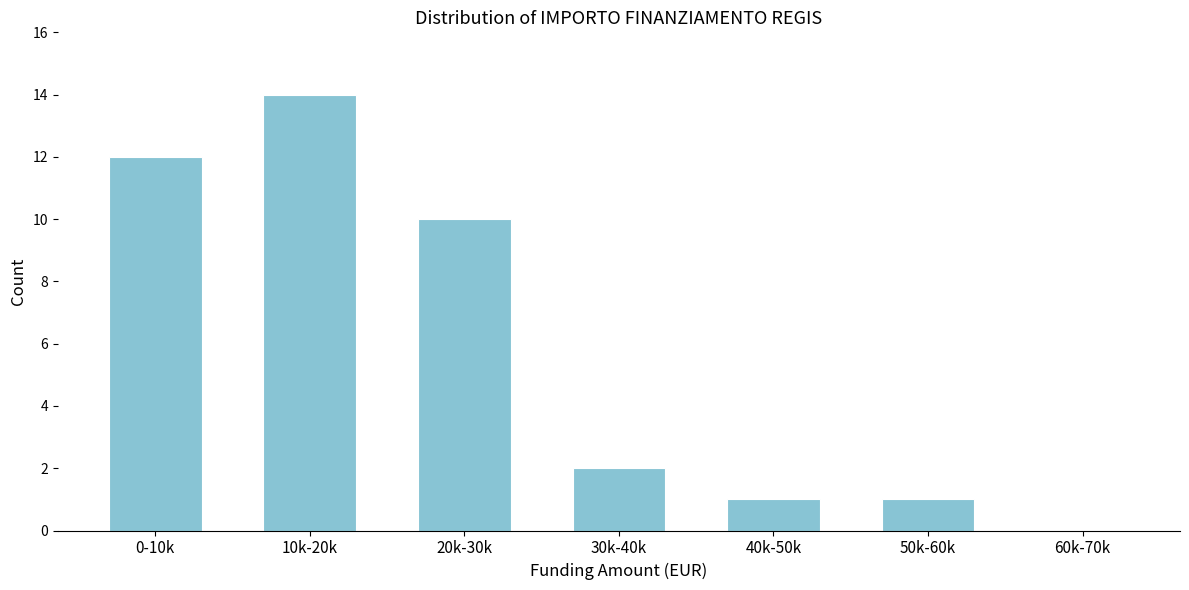

Reading left to right, what are all the values shown in this chart?

0-10k=12	10k-20k=14	20k-30k=10	30k-40k=2	40k-50k=1	50k-60k=1	60k-70k=0